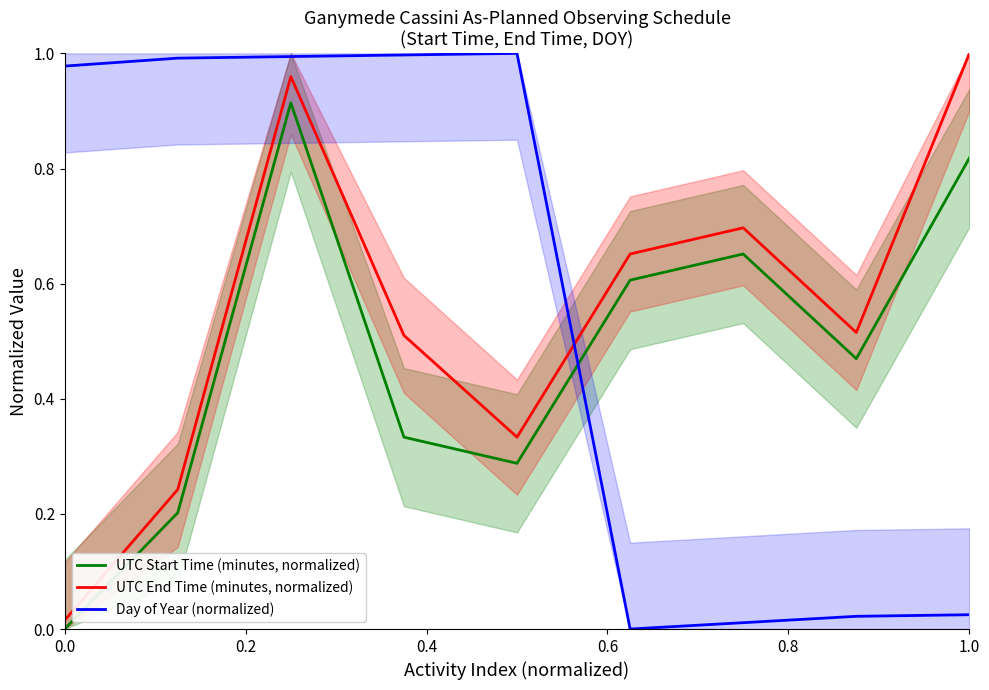

Which series has the largest total across all categories?

Day of Year (normalized)